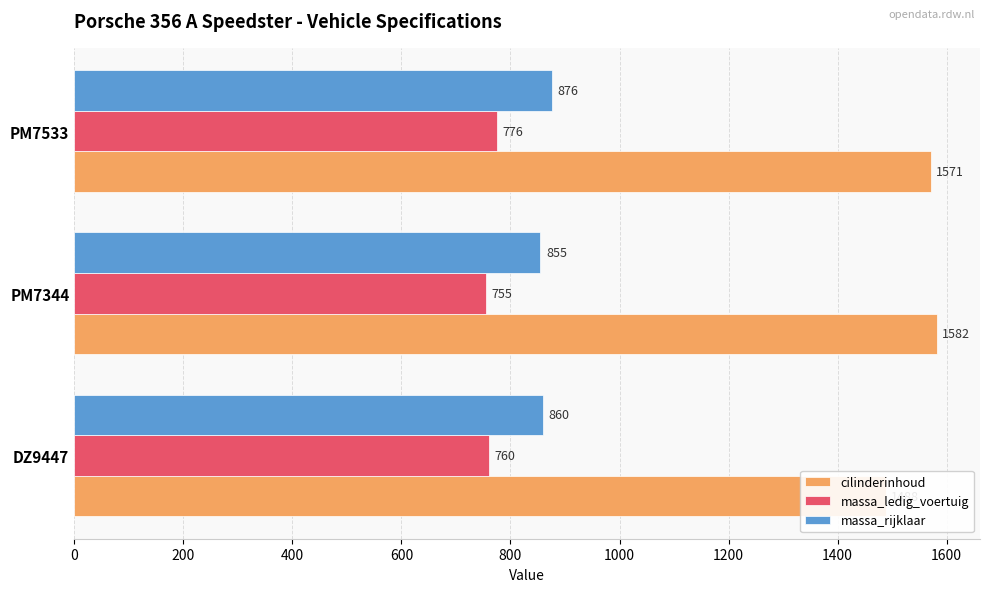

What is the average value of the cilinderinhoud series?

1547